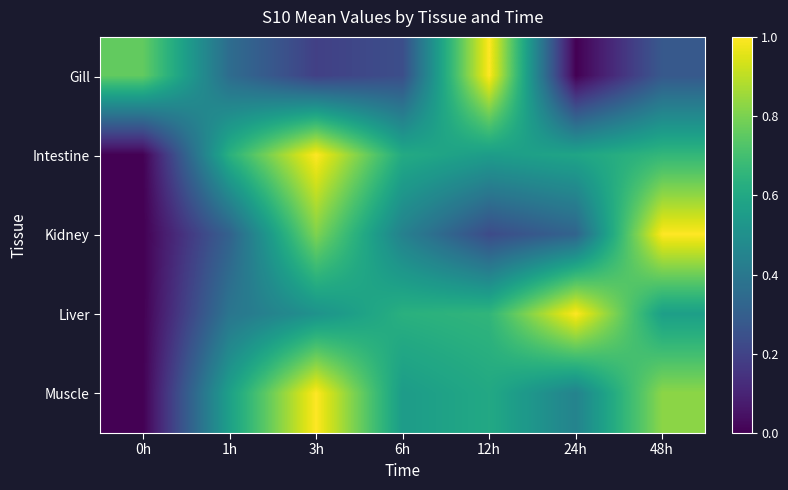

Reading left to right, list all the values displayed in this chart.

Gill: 0h=0.8	1h=0.4	3h=0.2	6h=0.2	12h=1.0	24h=0.0	48h=0.3
Intestine: 0h=0.0	1h=0.6	3h=1.0	6h=0.6	12h=0.6	24h=0.6	48h=0.7
Kidney: 0h=0.0	1h=0.3	3h=0.8	6h=0.4	12h=0.2	24h=0.3	48h=1.0
Liver: 0h=0.0	1h=0.4	3h=0.5	6h=0.6	12h=0.7	24h=1.0	48h=0.6
Muscle: 0h=0.0	1h=0.6	3h=1.0	6h=0.6	12h=0.6	24h=0.4	48h=0.8